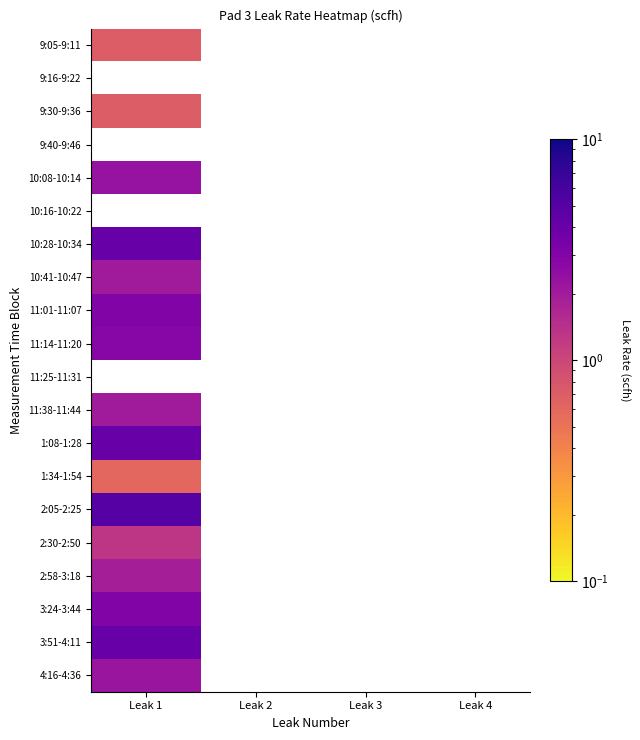

Where is 2:30-2:50 nearest to the value 1?

Leak 1